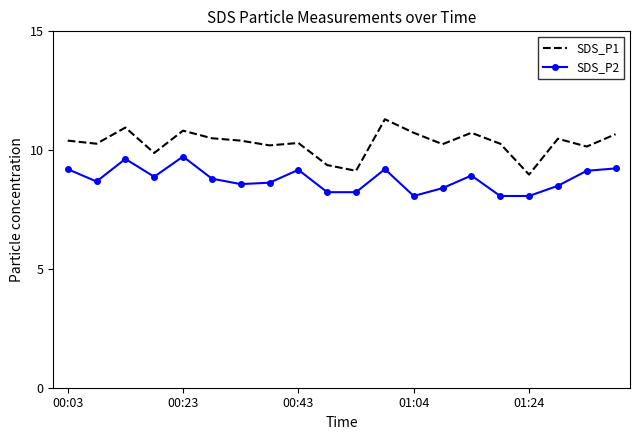

List the series in order of their overall mean, lowest first.

SDS_P2, SDS_P1